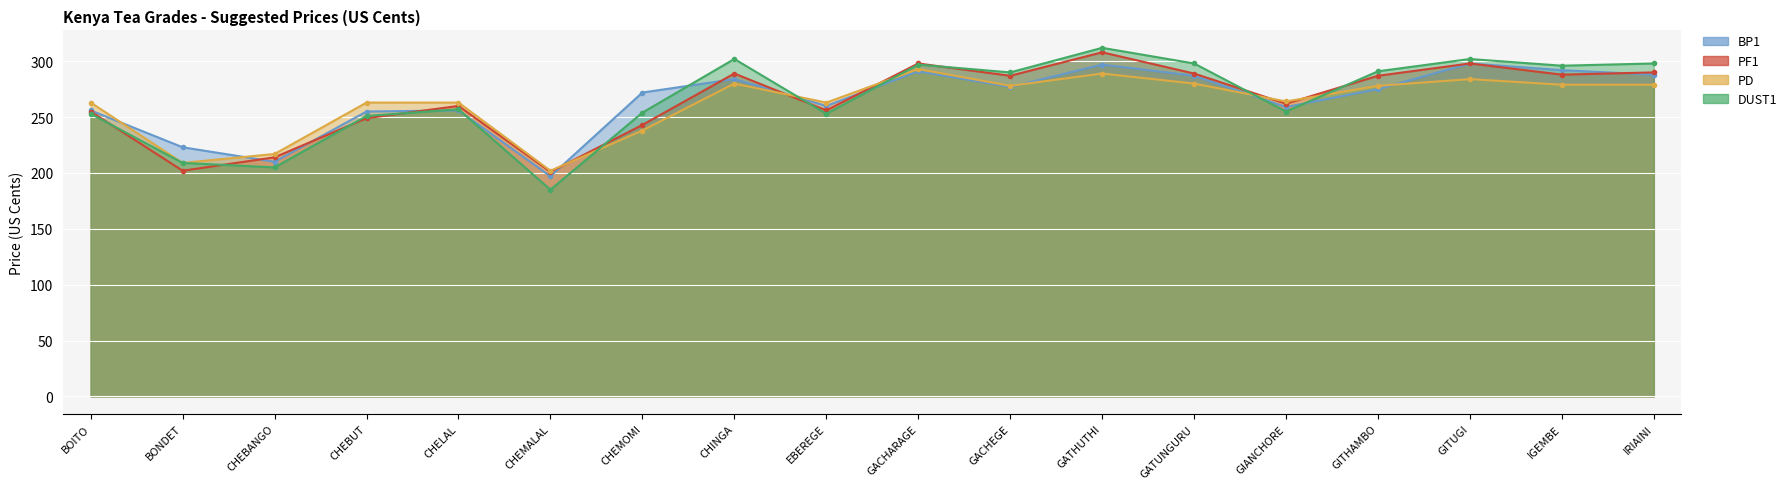

Reading right to left, what are all the values shown in this chart?

BP1: IRIAINI=288	IGEMBE=292	GITUGI=298	GITHAMBO=275	GIANCHORE=259	GATUNGURU=287	GATHUTHI=297	GACHEGE=277	GACHARAGE=291	EBEREGE=260	CHINGA=284	CHEMOMI=272	CHEMALAL=197	CHELAL=256	CHEBUT=255	CHEBANGO=210	BONDET=223	BOITO=256
PF1: IRIAINI=290	IGEMBE=288	GITUGI=298	GITHAMBO=287	GIANCHORE=262	GATUNGURU=289	GATHUTHI=308	GACHEGE=287	GACHARAGE=298	EBEREGE=256	CHINGA=289	CHEMOMI=243	CHEMALAL=201	CHELAL=260	CHEBUT=249	CHEBANGO=214	BONDET=202	BOITO=255
PD: IRIAINI=279	IGEMBE=279	GITUGI=284	GITHAMBO=278	GIANCHORE=264	GATUNGURU=280	GATHUTHI=289	GACHEGE=278	GACHARAGE=293	EBEREGE=263	CHINGA=280	CHEMOMI=238	CHEMALAL=202	CHELAL=263	CHEBUT=263	CHEBANGO=217	BONDET=209	BOITO=263
DUST1: IRIAINI=298	IGEMBE=296	GITUGI=302	GITHAMBO=291	GIANCHORE=255	GATUNGURU=298	GATHUTHI=312	GACHEGE=290	GACHARAGE=297	EBEREGE=253	CHINGA=302	CHEMOMI=254	CHEMALAL=185	CHELAL=257	CHEBUT=251	CHEBANGO=205	BONDET=209	BOITO=253